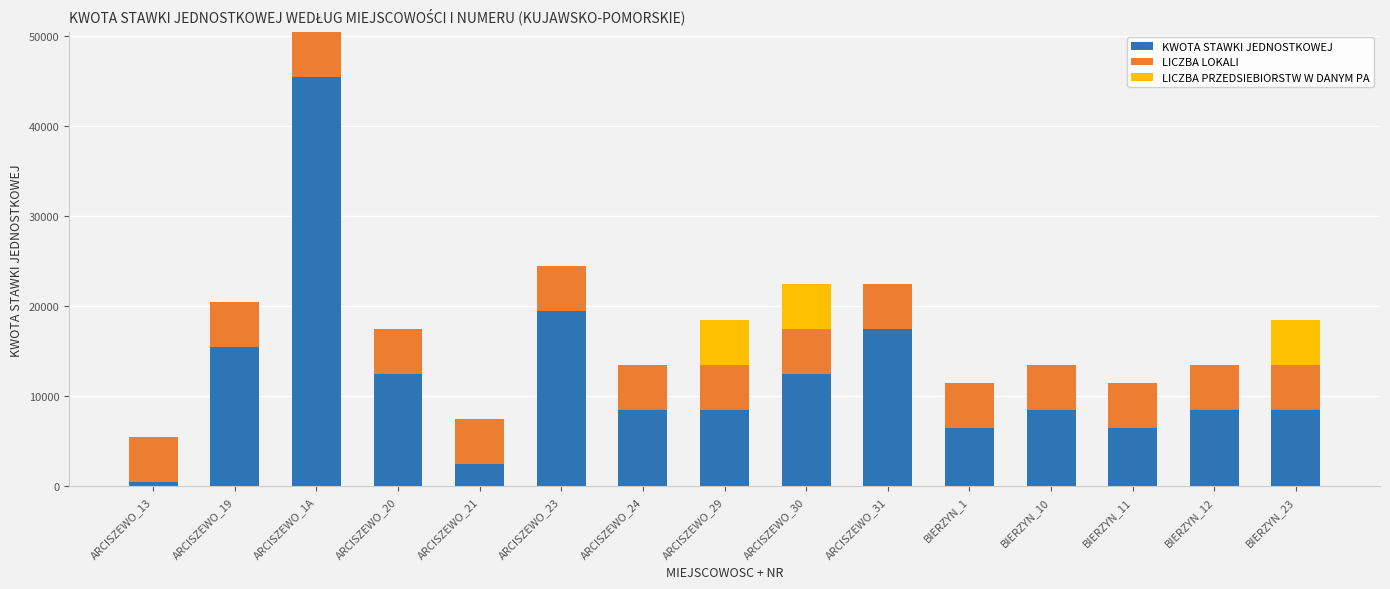

Count the number of categories in the chart.

15